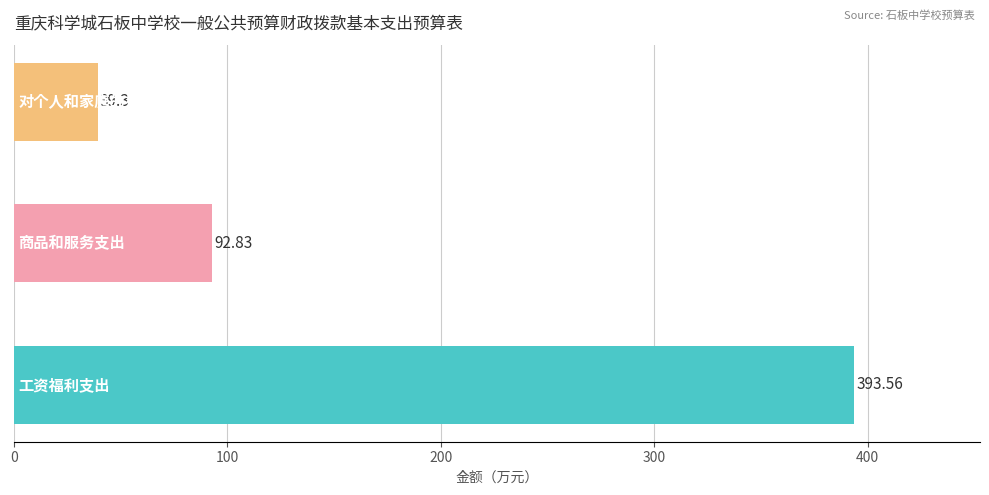

What is the sum of all values?

525.7